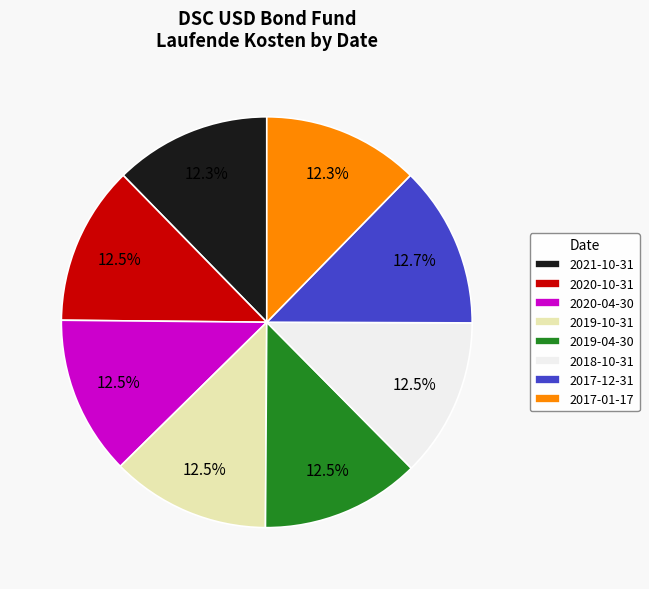

What portion of the pie excludes 2019-04-30?

87.5%